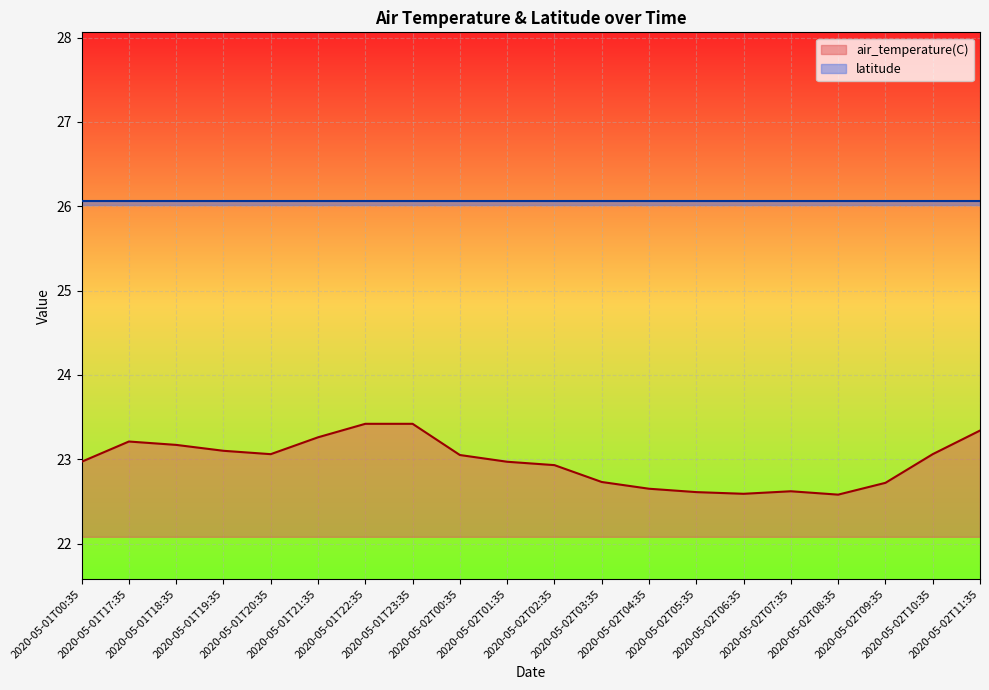

Which has a higher value, 2020-05-01T22:35 or 2020-05-01T19:35?

2020-05-01T22:35